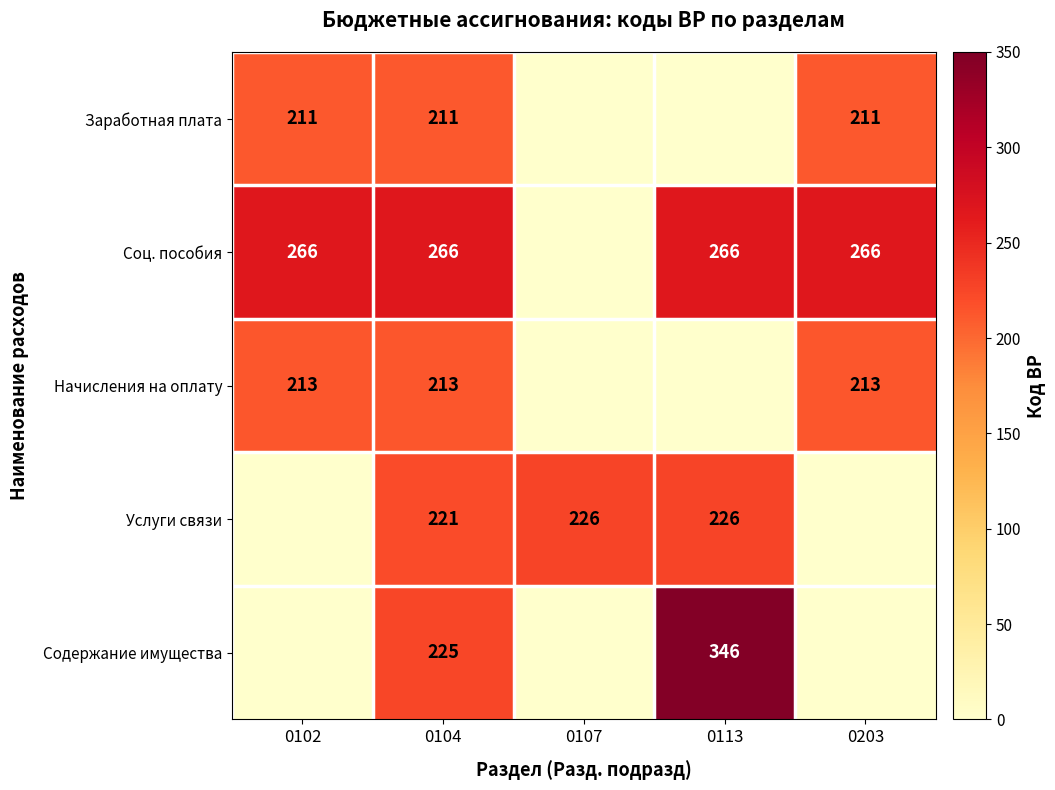

What is the difference between the Содержание имущества values at 0104 and 0113?

121